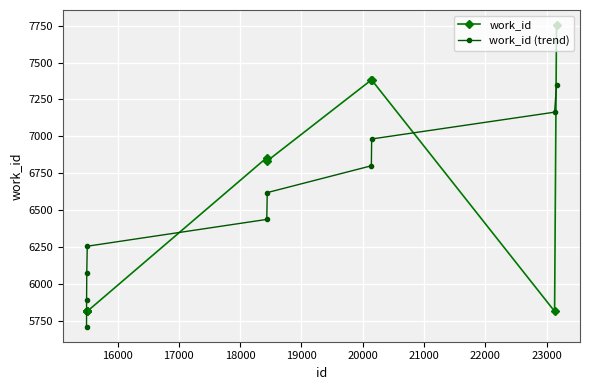

Does the chart have visible grid lines?

Yes